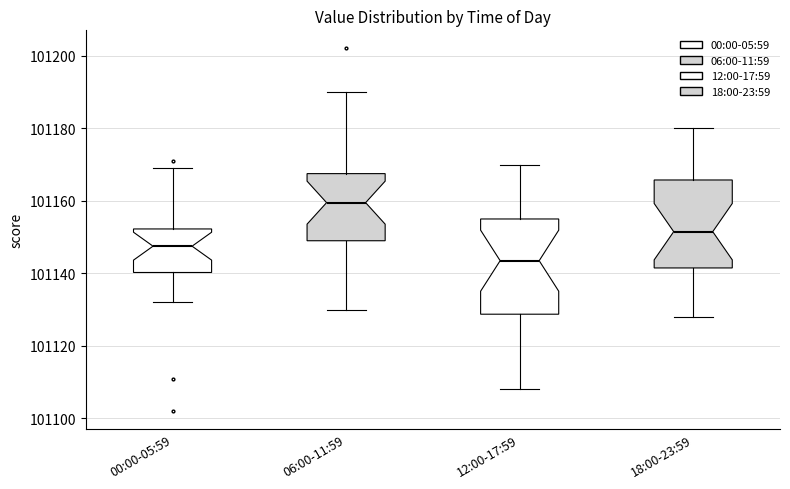

Which box is the tallest, from its lower edge to its upper edge?

12:00-17:59